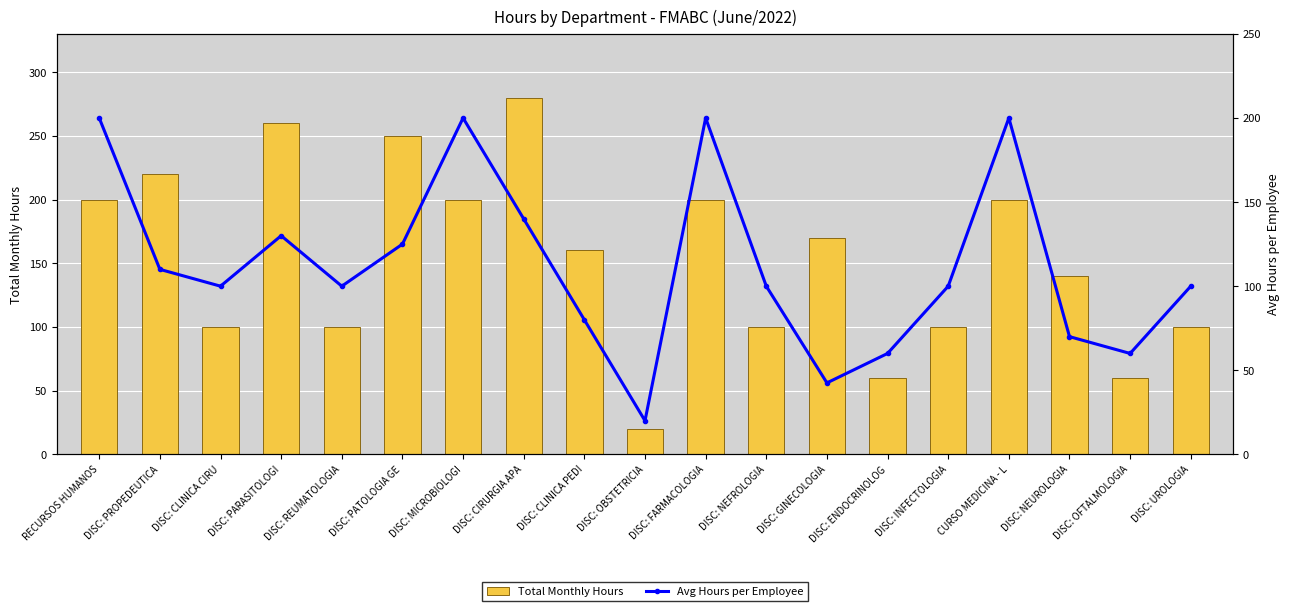

Is it true that Total Monthly Hours equals 12.1 at DISC: OBSTETRICIA?

False